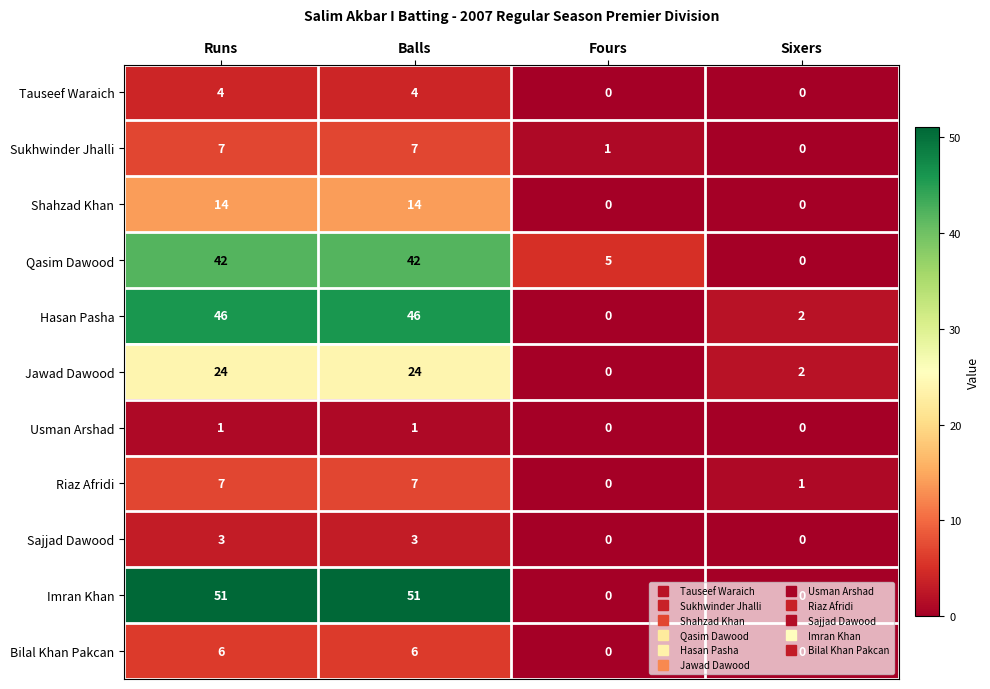

What is the difference between the Jawad Dawood values at Runs and Fours?

24